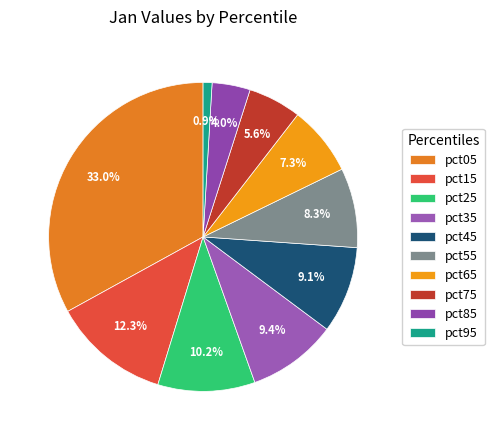

To the nearest percent, what is the difference between the pct15 and pct85 slice percentages?

8%